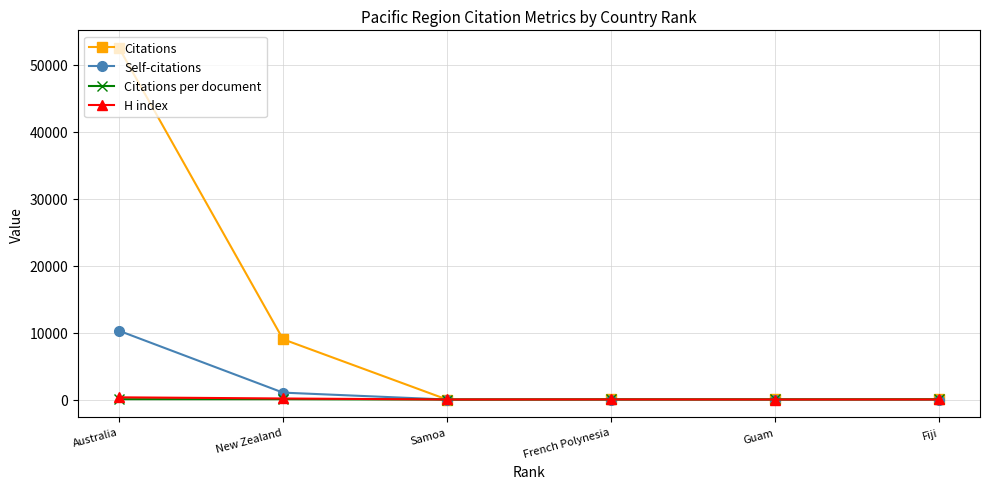

Where does the H index series first go above 15?

Australia